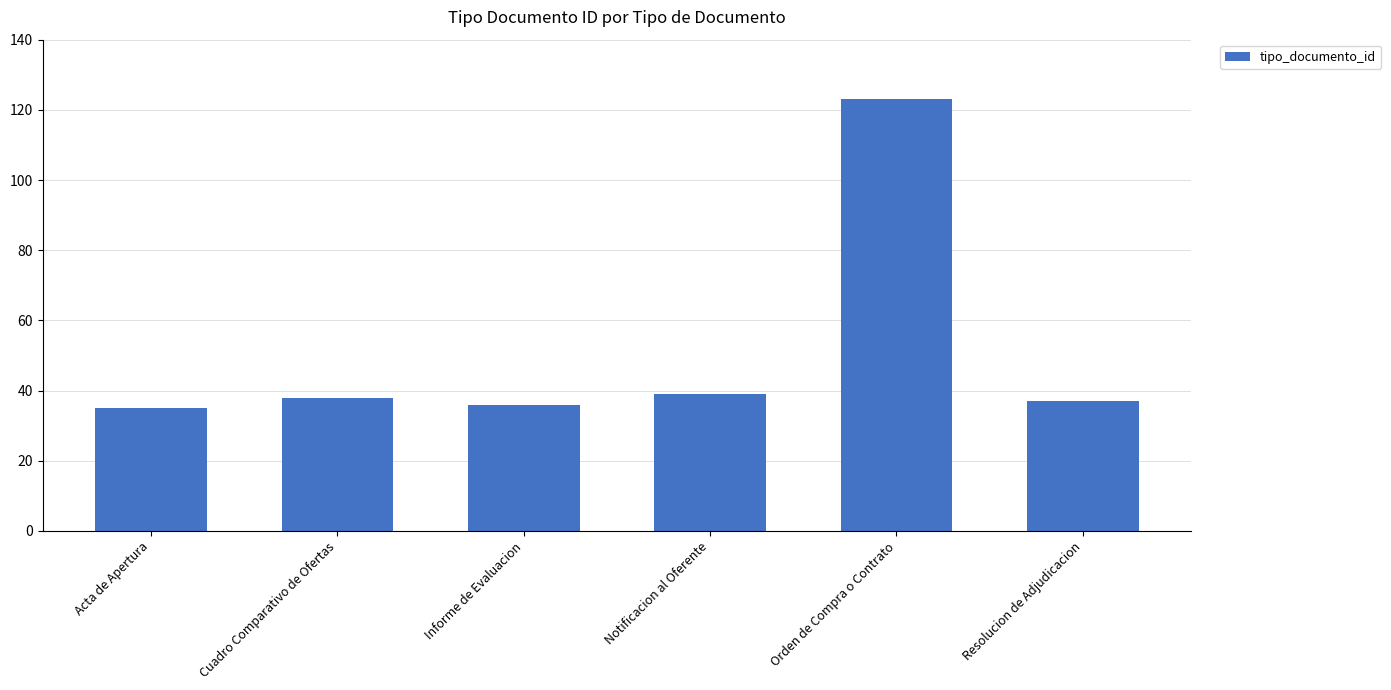

At which category does the chart reach its peak across all series?

Orden de Compra o Contrato